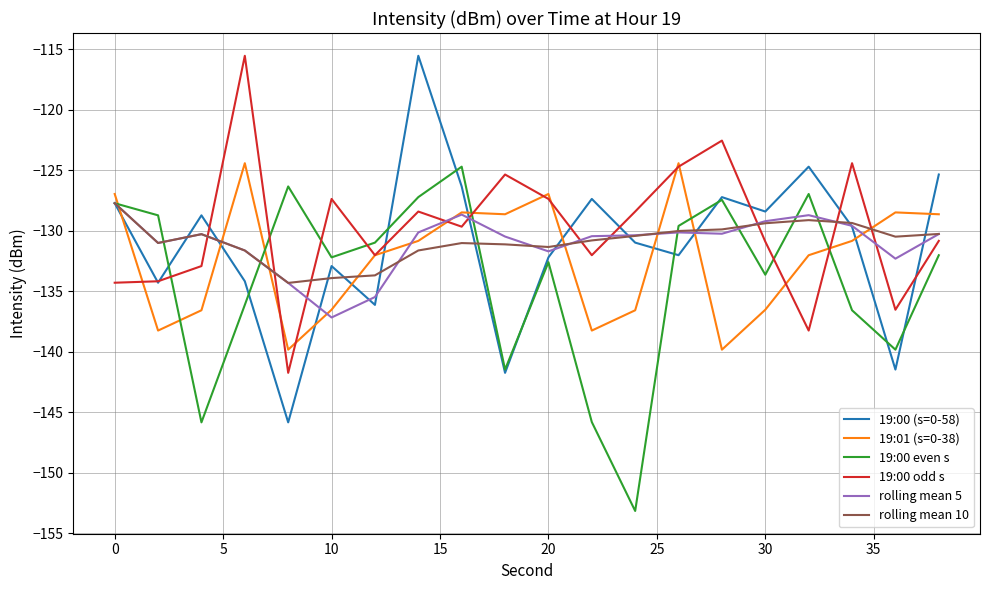

Which series has the widest spread of values?

19:00 (s=0-58)